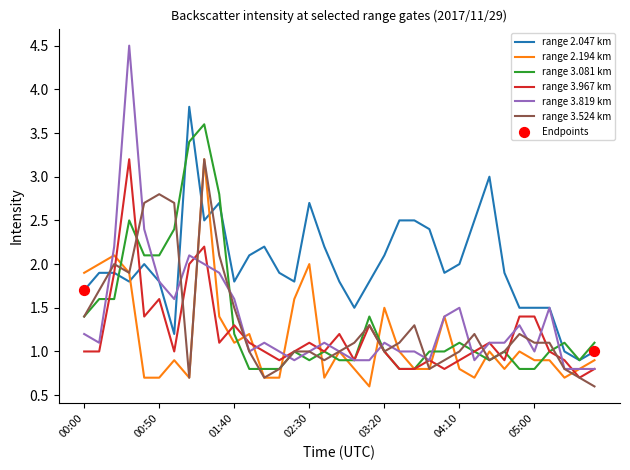

Which series has the largest total across all categories?

range 2.047 km